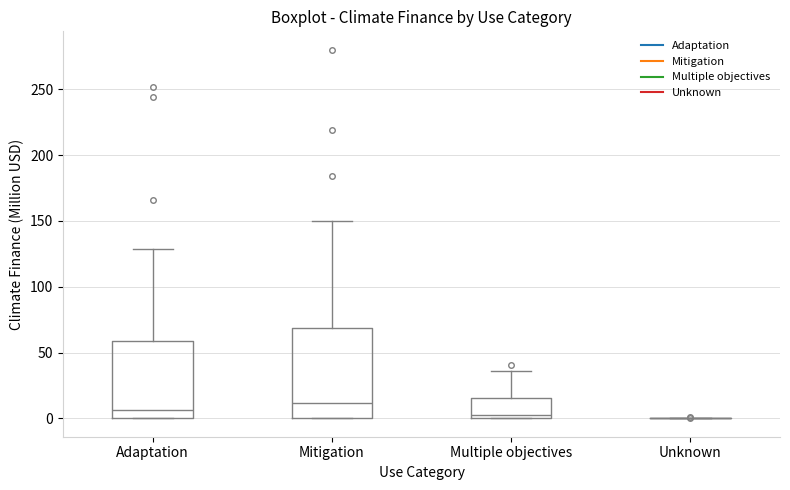

Where is the upper edge of the box for Multiple objectives on the y-axis? The values are not printed on the chart, so give them approximately, as read against the axis.

15